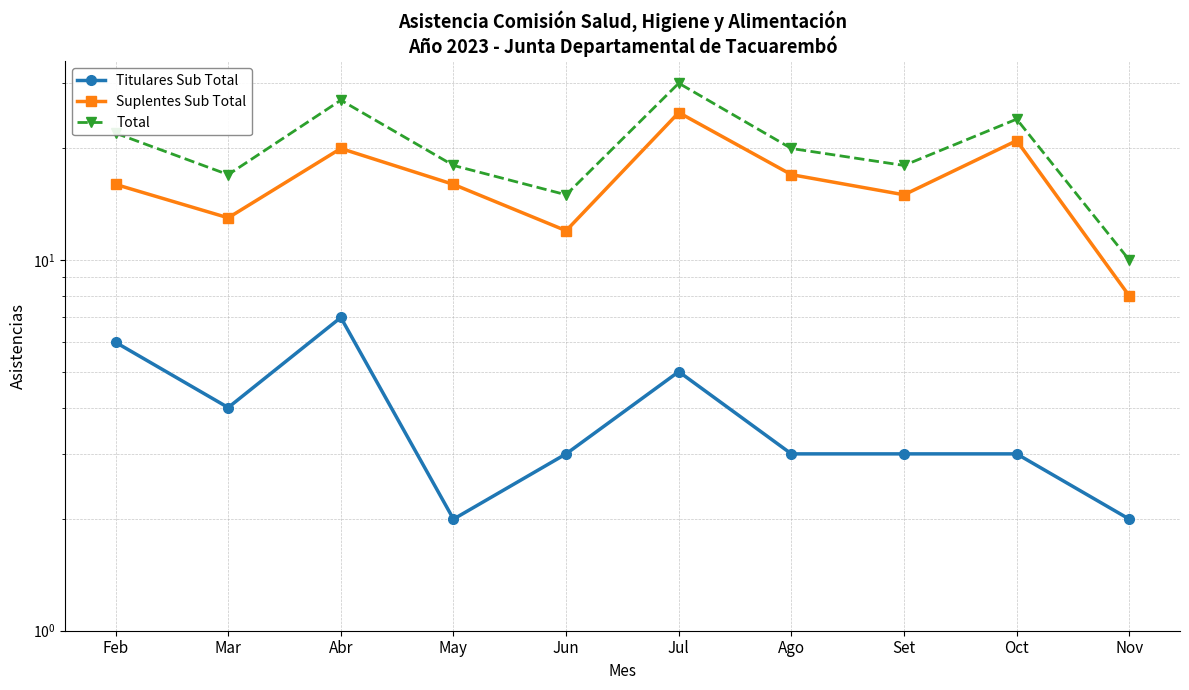

Is the value of Titulares Sub Total at Ago greater than the value of Total at Nov?

No